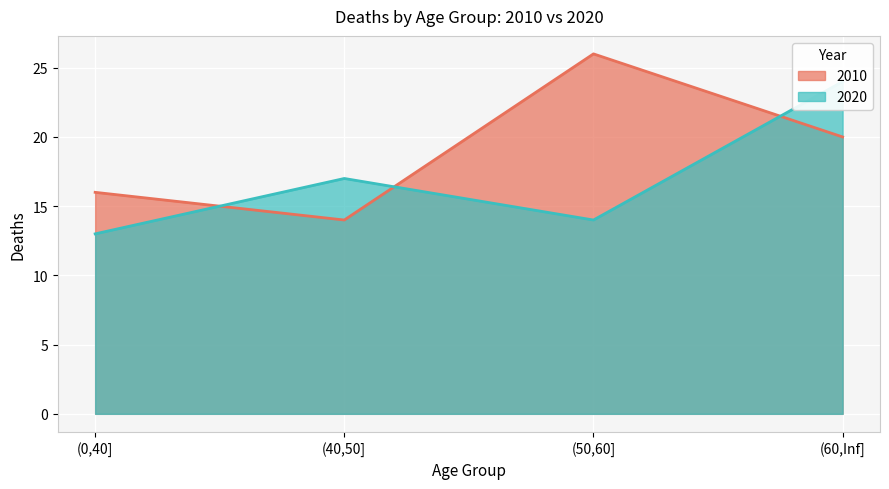

What is the difference between the highest and lowest values at (60,Inf]?

4